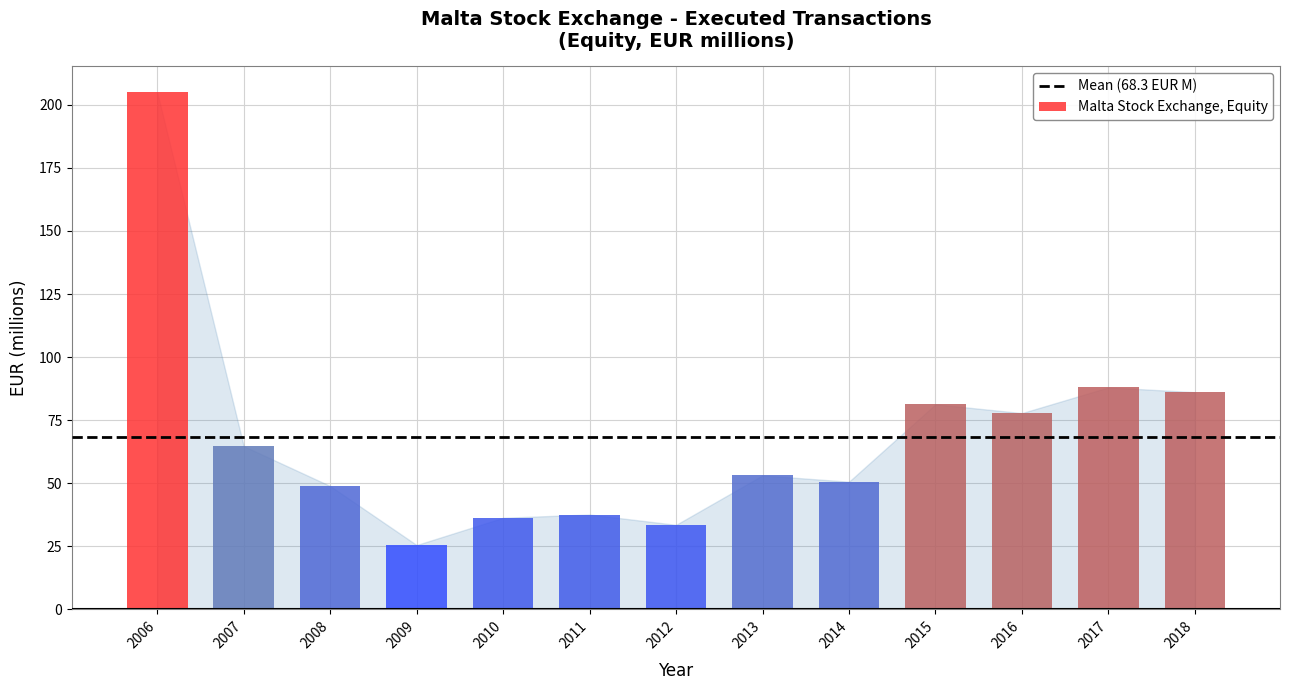

Which category has the highest value across all series?

2006